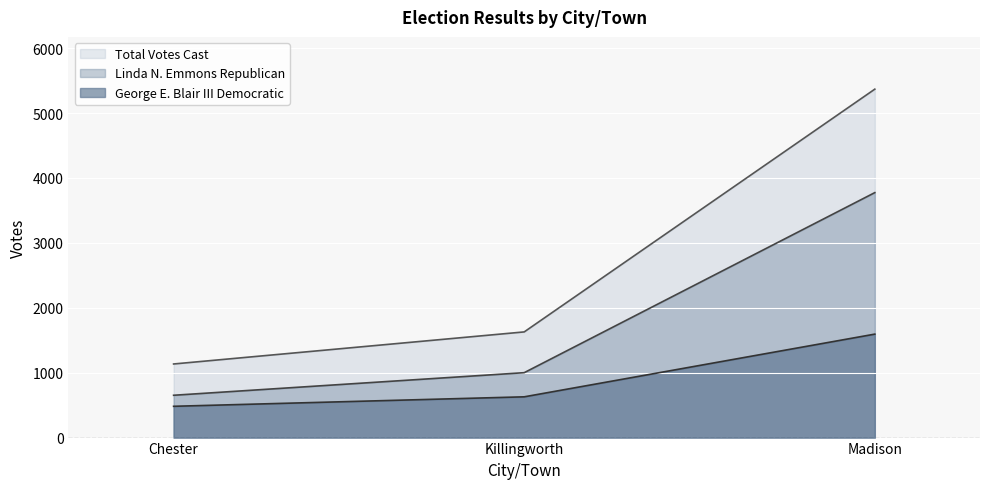

Does the chart display data point markers on the line(s)?

No